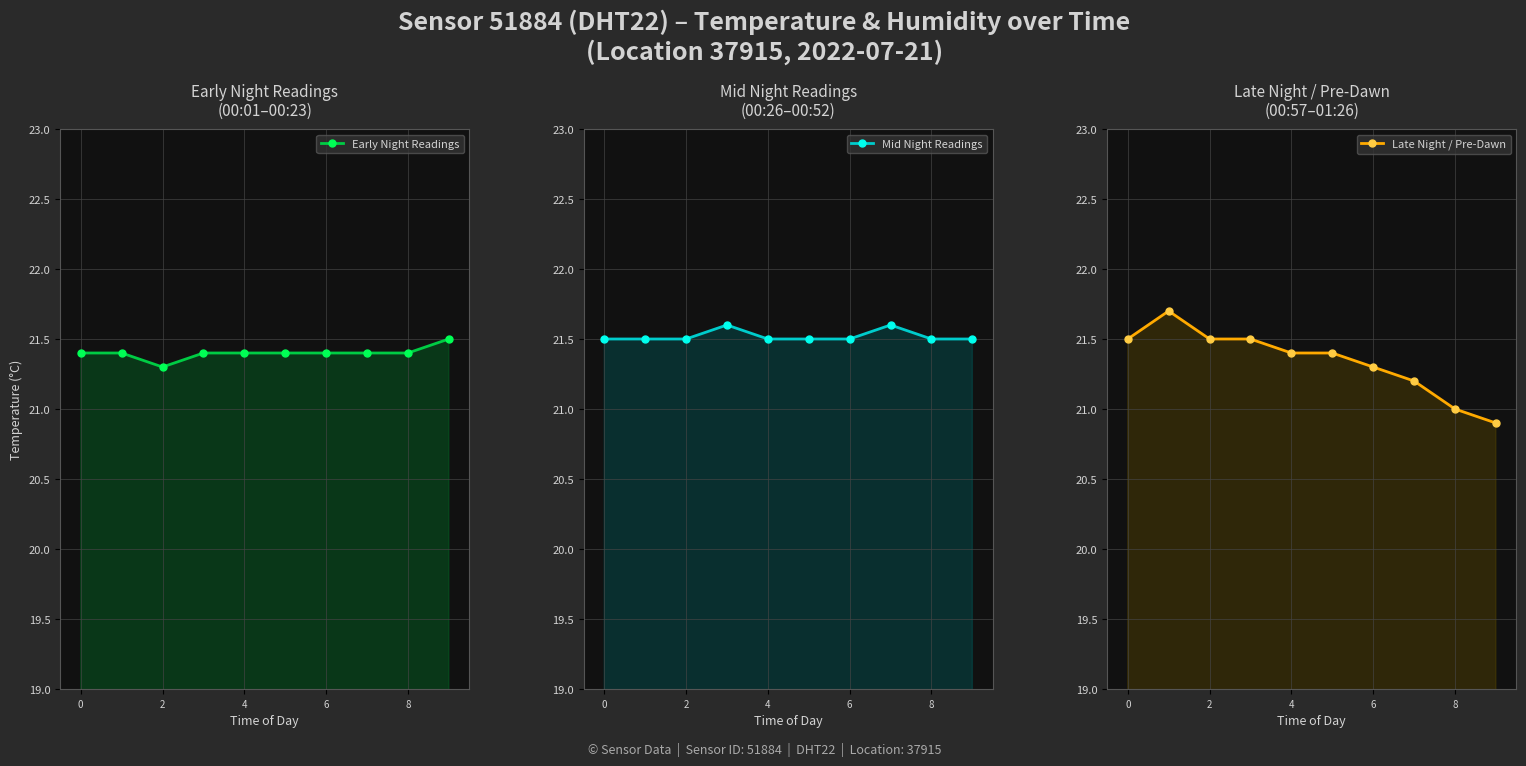

What are all the series names shown in the legend?

Early Night Readings, Mid Night Readings, Late Night / Pre-Dawn